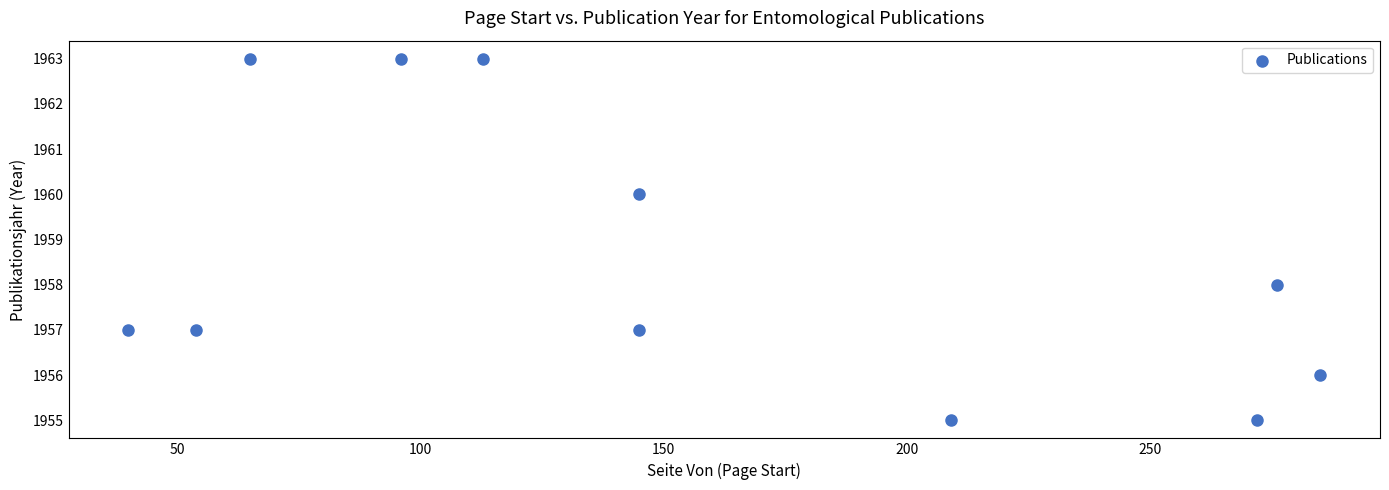

What is the average Y value?

1959